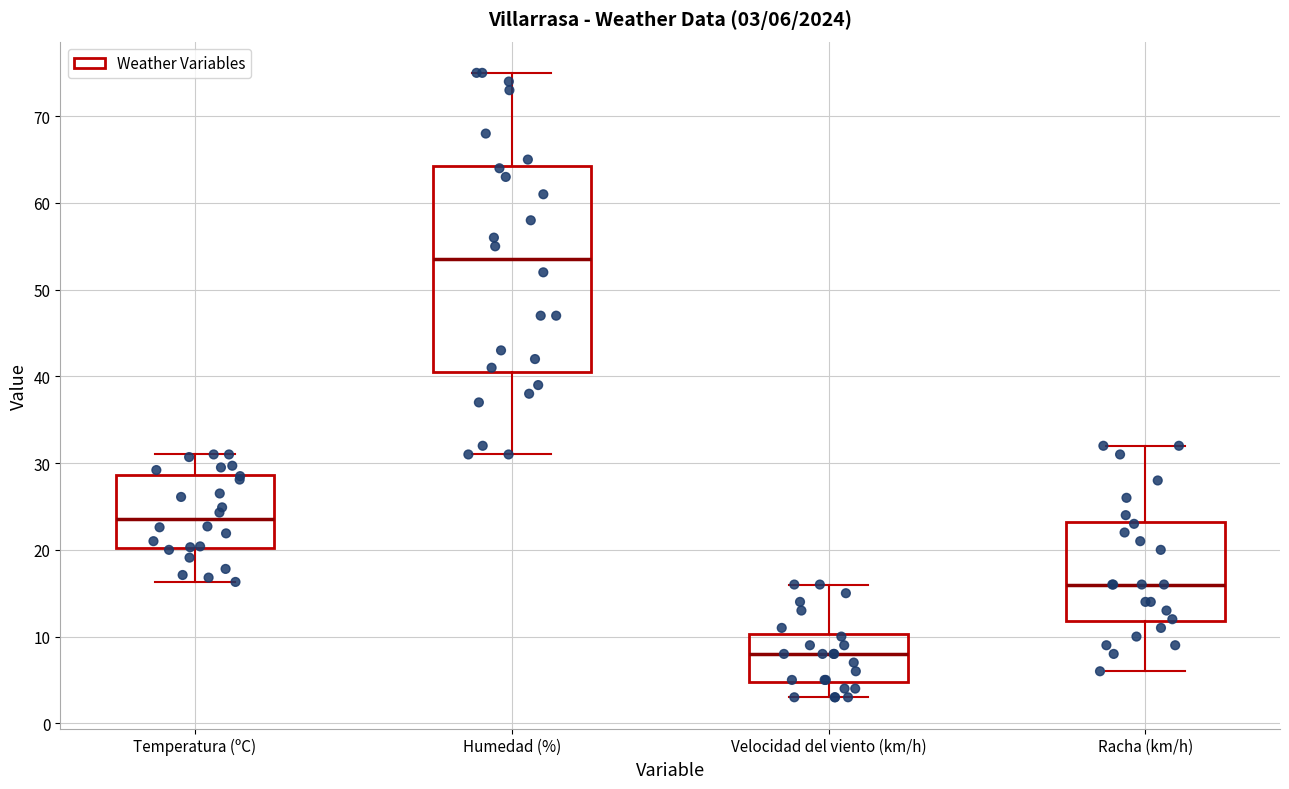

Which box is the tallest, from its lower edge to its upper edge?

Humedad (%)